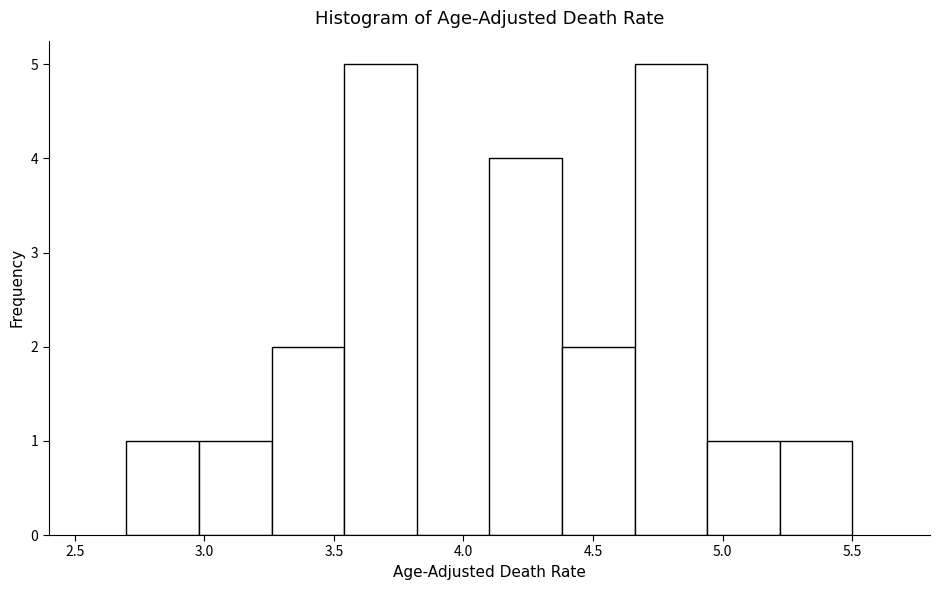

How tall is the bar that spans 2.70 to 2.98 on the x-axis? Neither the bar edges nor the heights are printed on the chart, so give them approximately, as read against the axes.

1